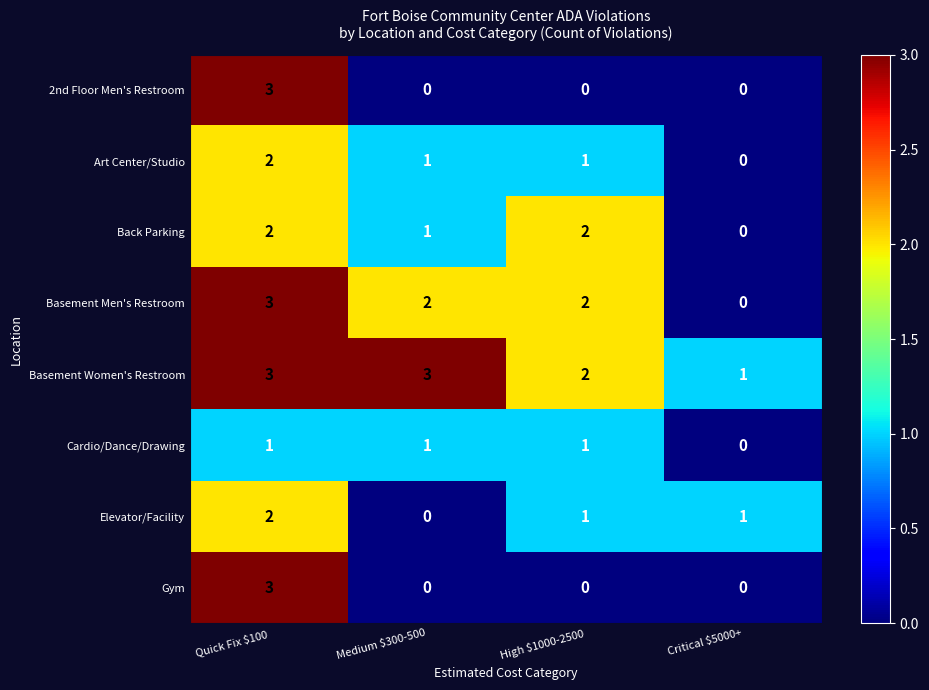

At which label does Art Center/Studio reach its peak?

Quick Fix $100